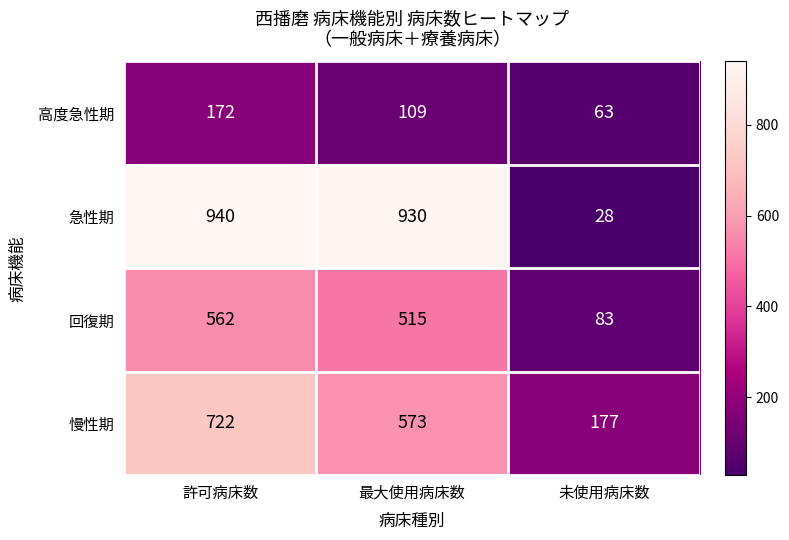

What is the total value across all series at 許可病床数?

2396